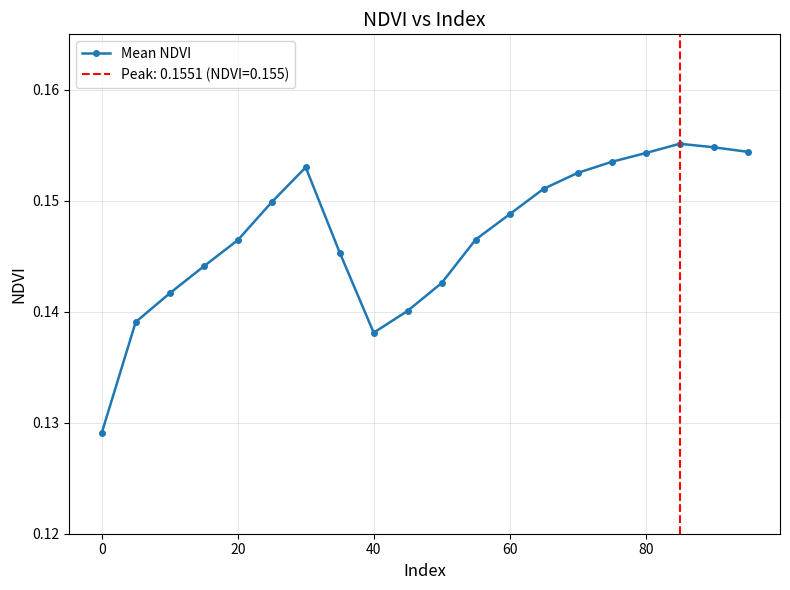

How many Mean NDVI values are between 0 and 1?

20